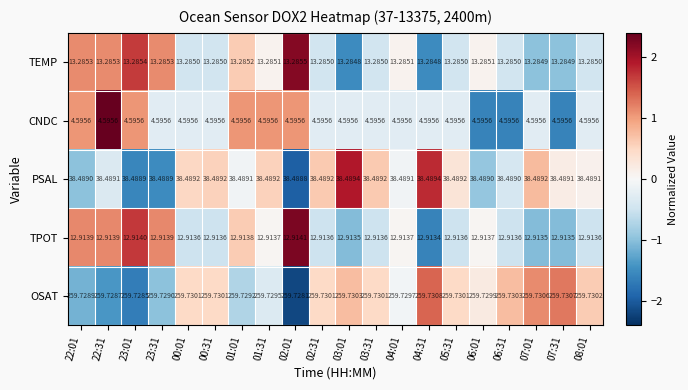

What is the total value across all series at 04:01?

329.0